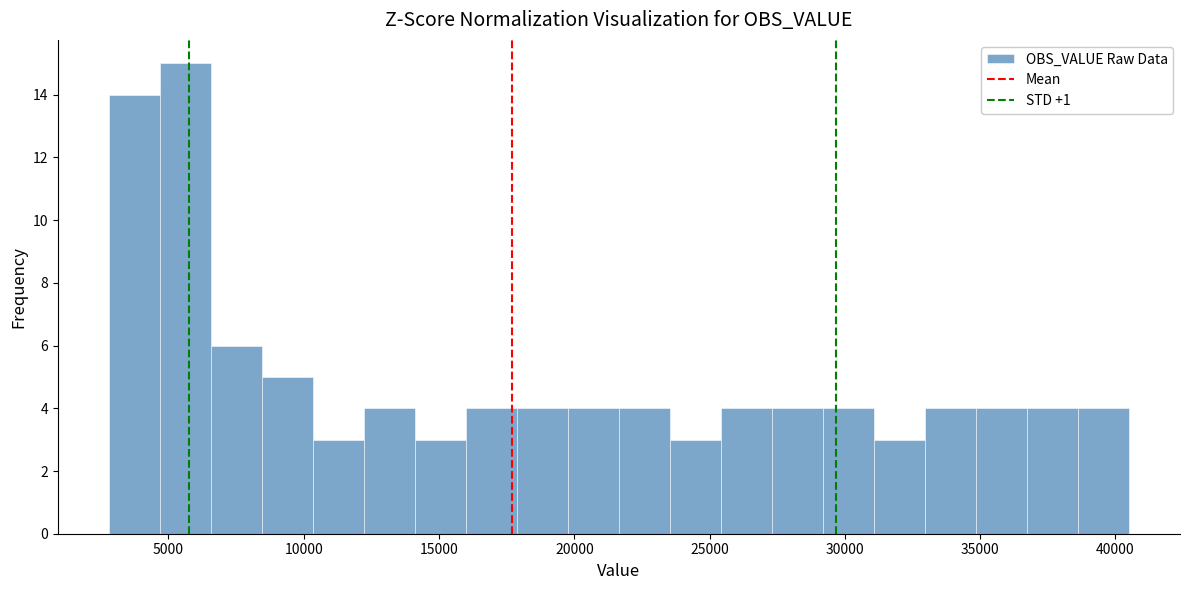

Around what value on the x-axis is the tallest bar? Give the approximate position of its centre, as read against the axis.

5500